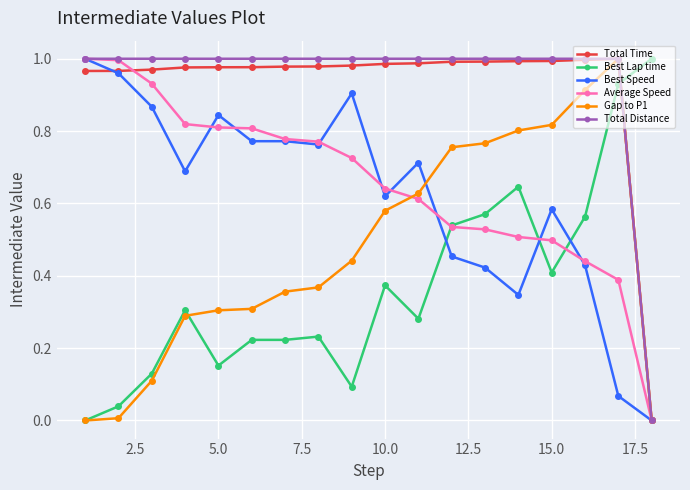

How many times do Best Lap time and Best Speed cross each other?

3